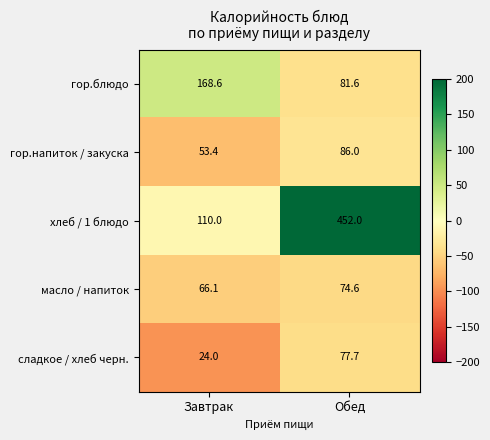

At which category is the sum across all series the highest?

Обед